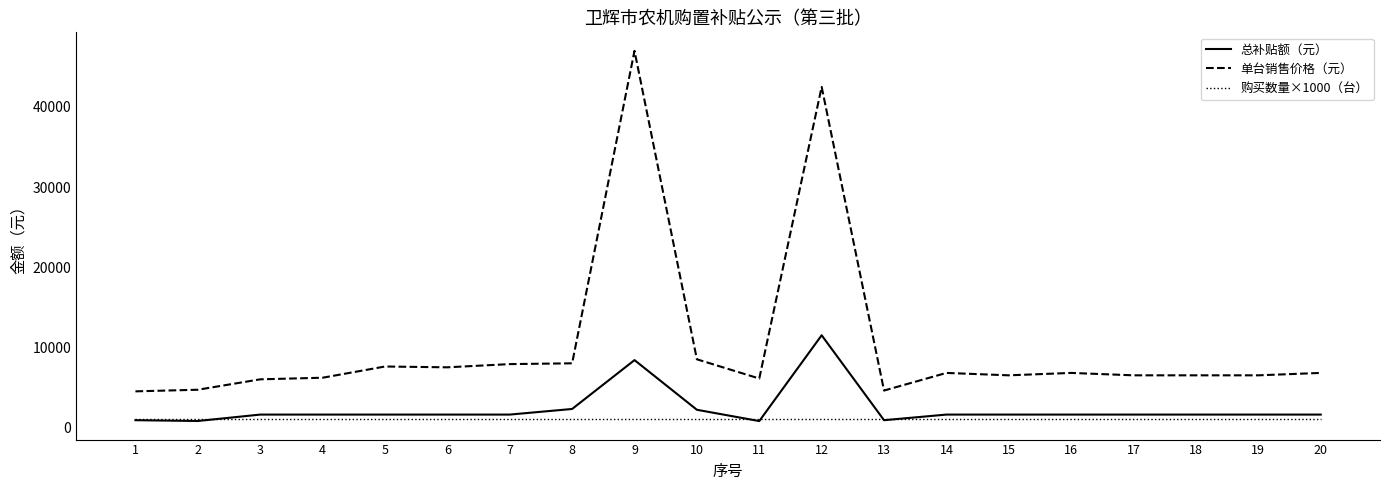

What are all the series names shown in the legend?

总补贴额（元）, 单台销售价格（元）, 购买数量×1000（台）